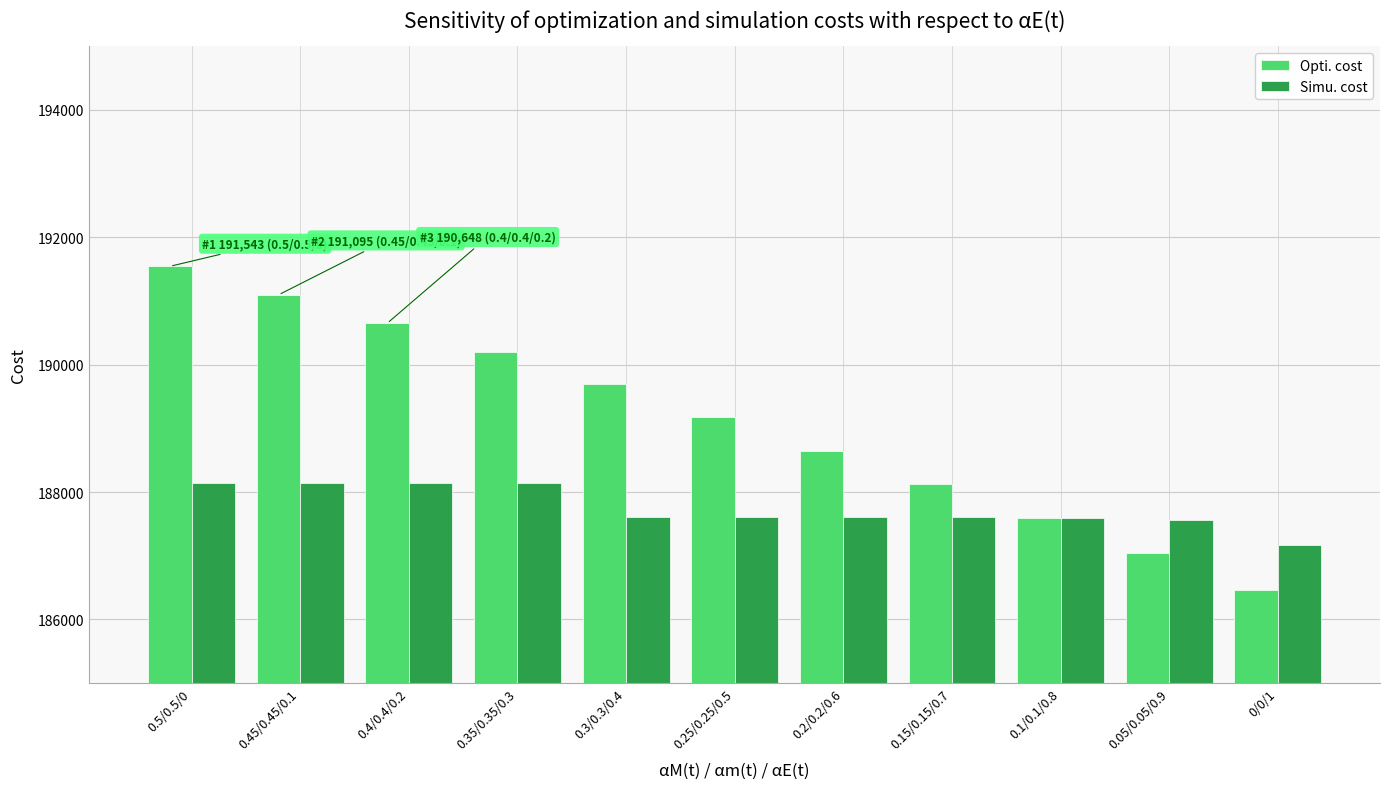

What is the average value of the Opti. cost series?

189112